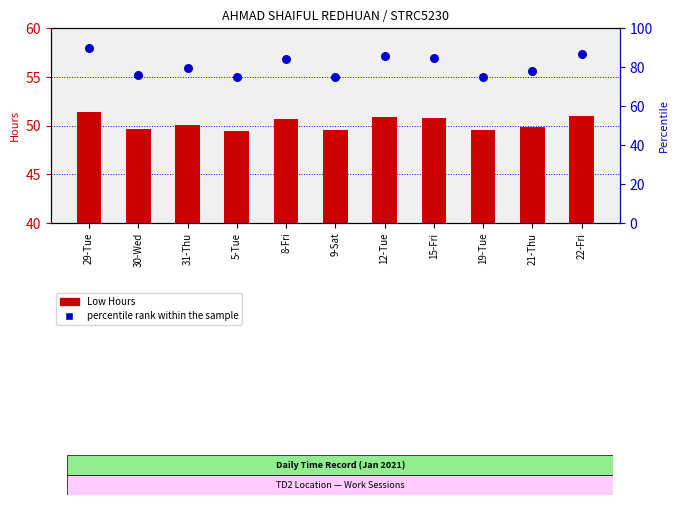

At how many categories does at least one series exceed 89?

1